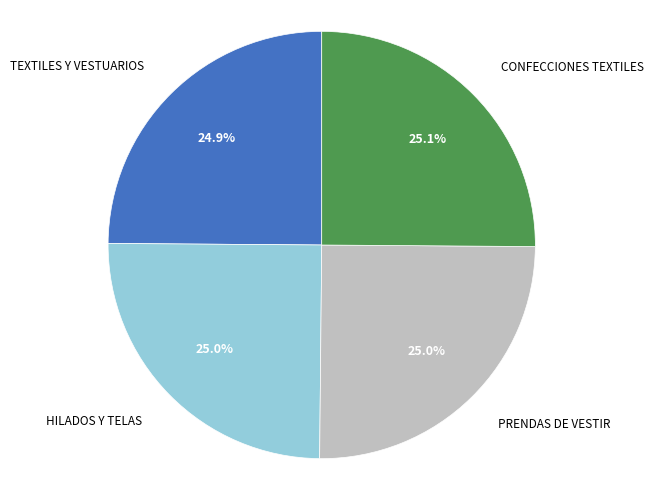

Is there any slice that represents more than half of the pie?

No